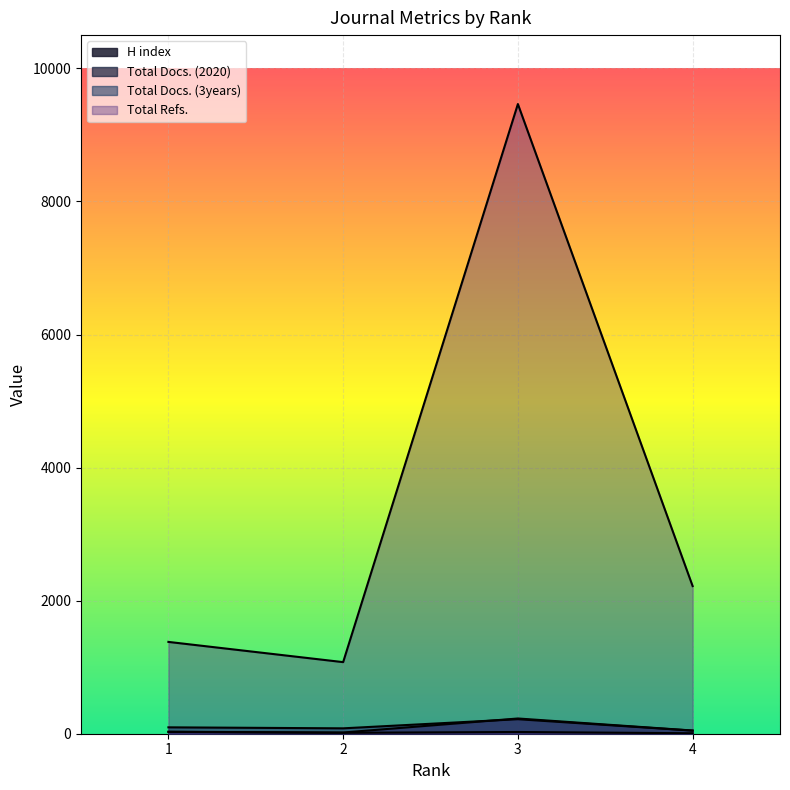

What is the difference between the Total Docs. (2020) values at 3 and 4?

181